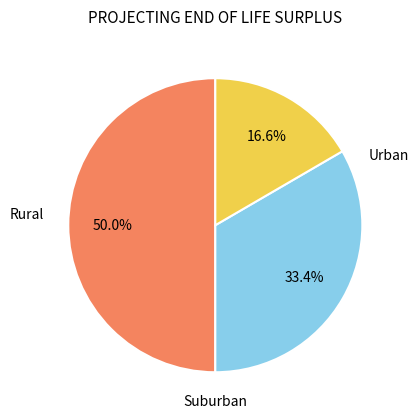

How many segments does this pie chart have?

3